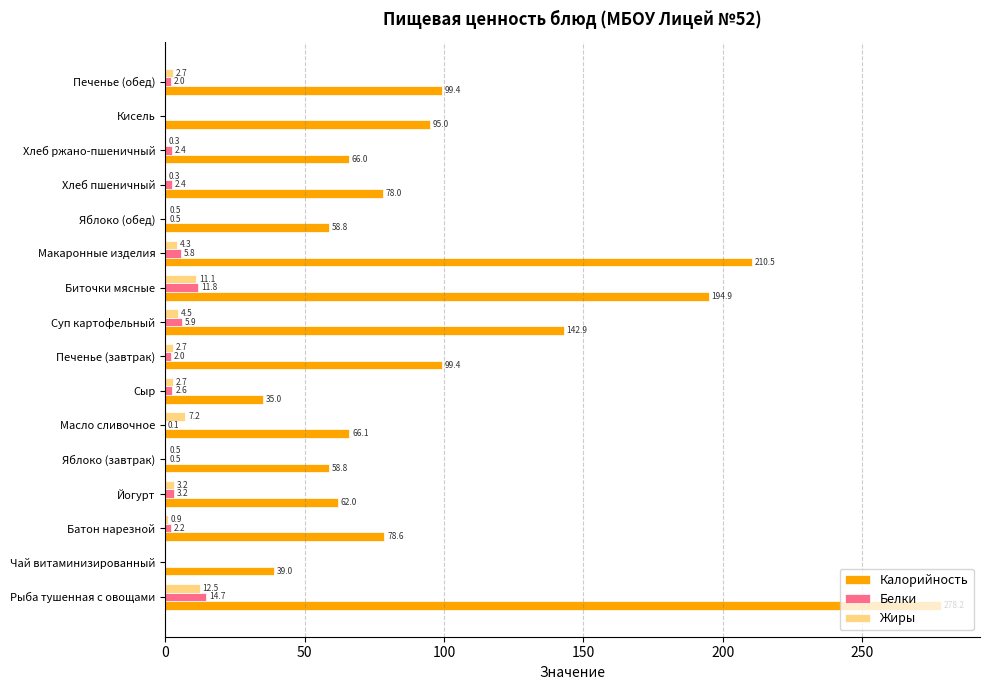

What is the maximum value shown in the chart?

278.2